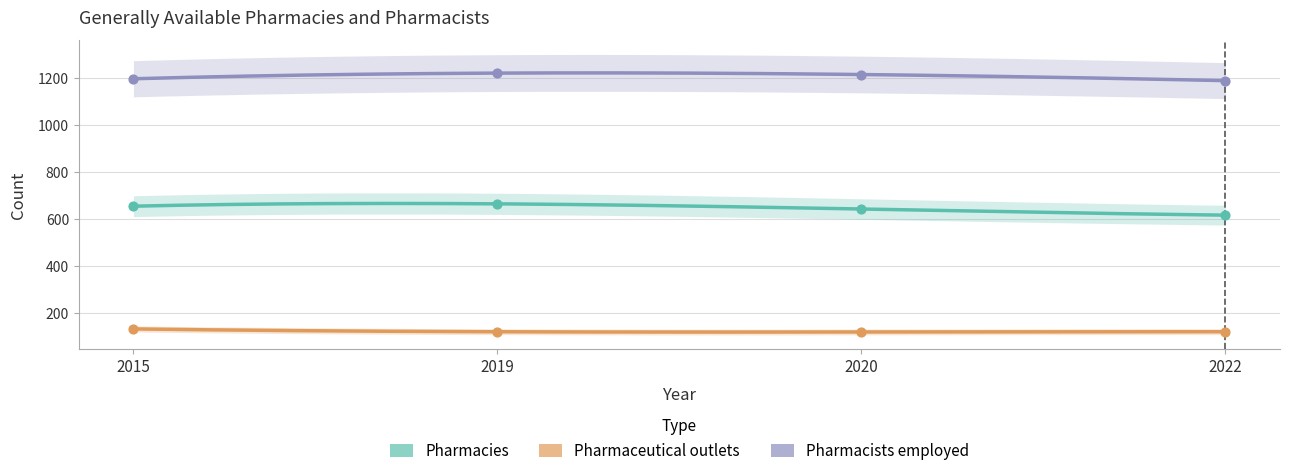

At how many categories does at least one series exceed 1052?

4